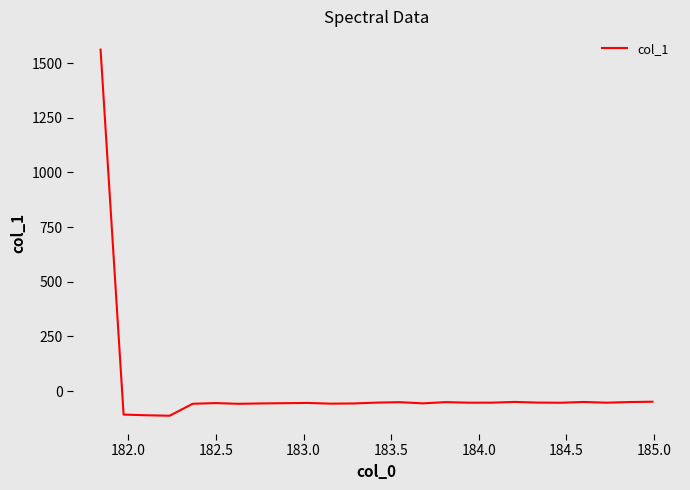

What is the greatest value displayed?

1561.4